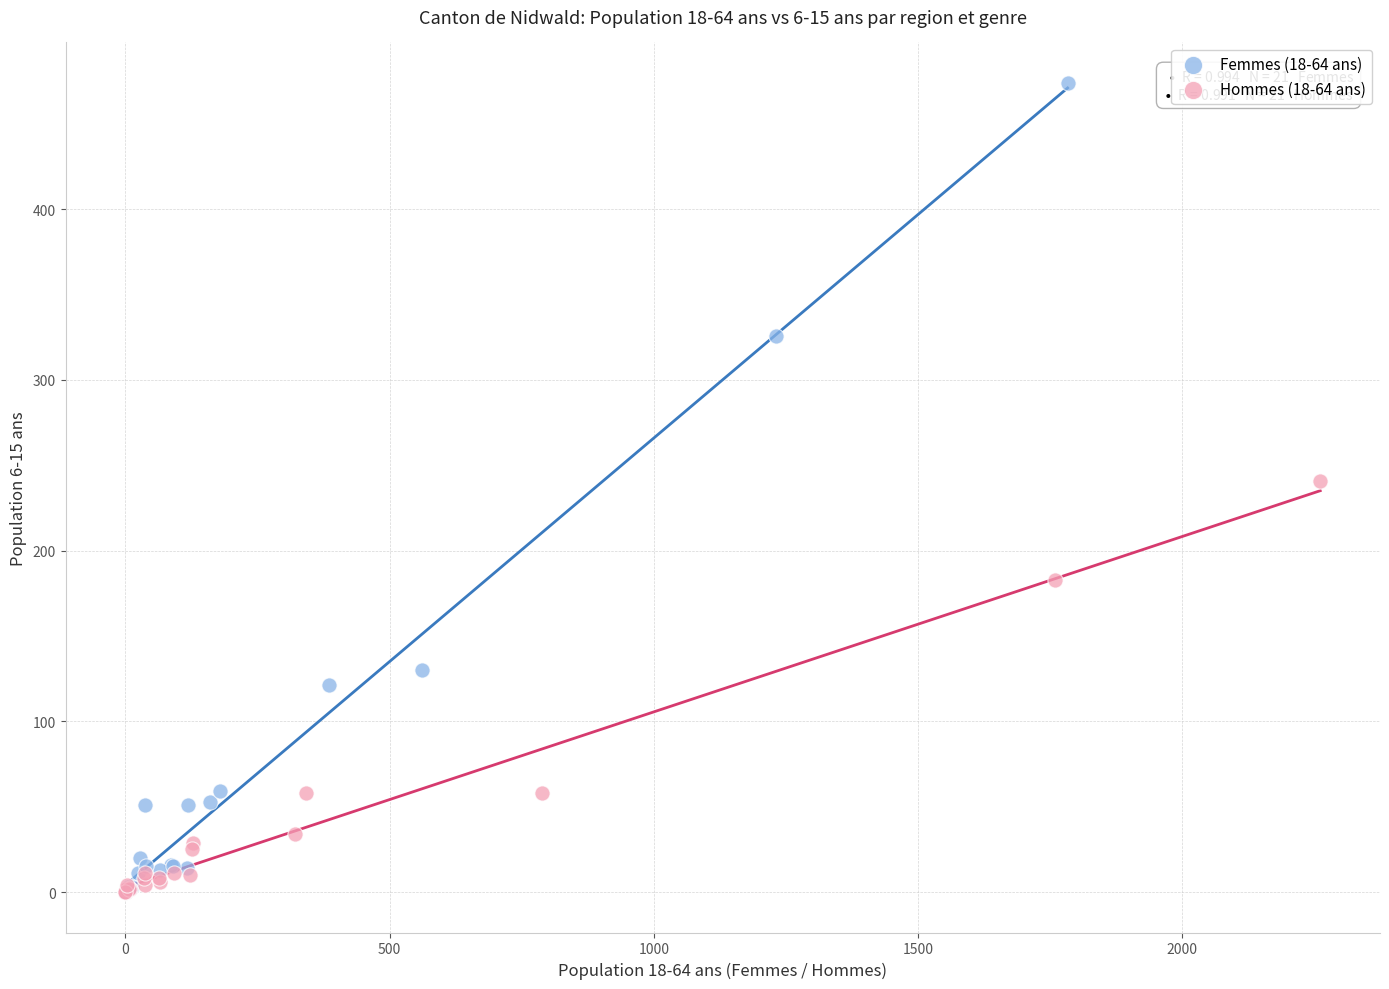

Which series has the widest spread of Y values?

Femmes (18-64 ans)